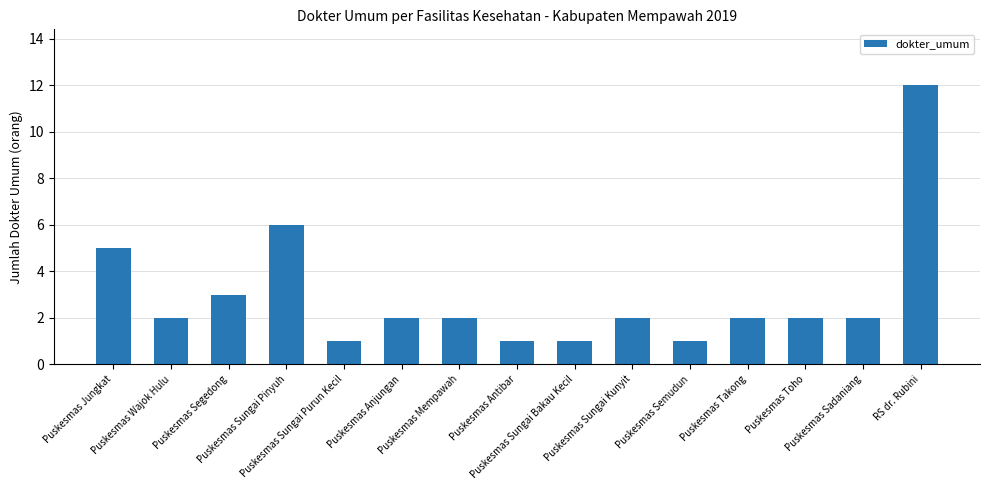

What is the value of the 9th bar from the left?

1